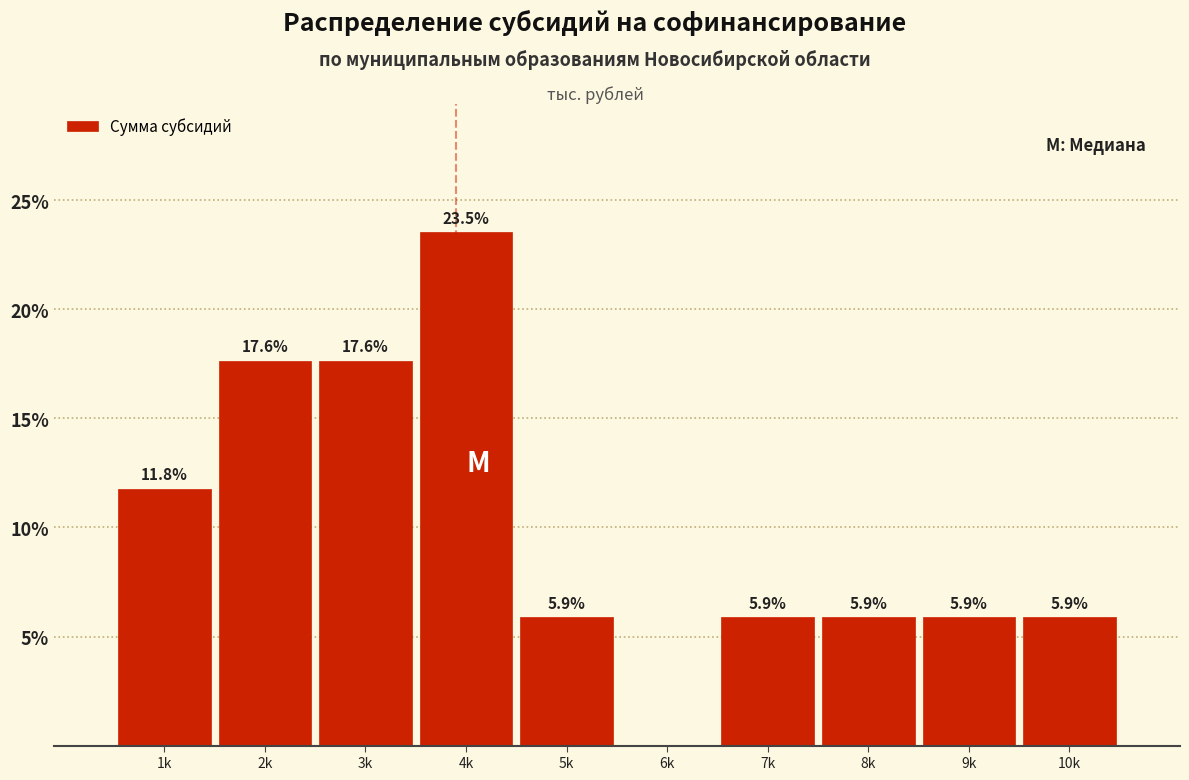

Reading left to right, extract all data points from this chart.

1k=11.8	2k=17.6	3k=17.6	4k=23.5	5k=5.9	6k=0.0	7k=5.9	8k=5.9	9k=5.9	10k=5.9